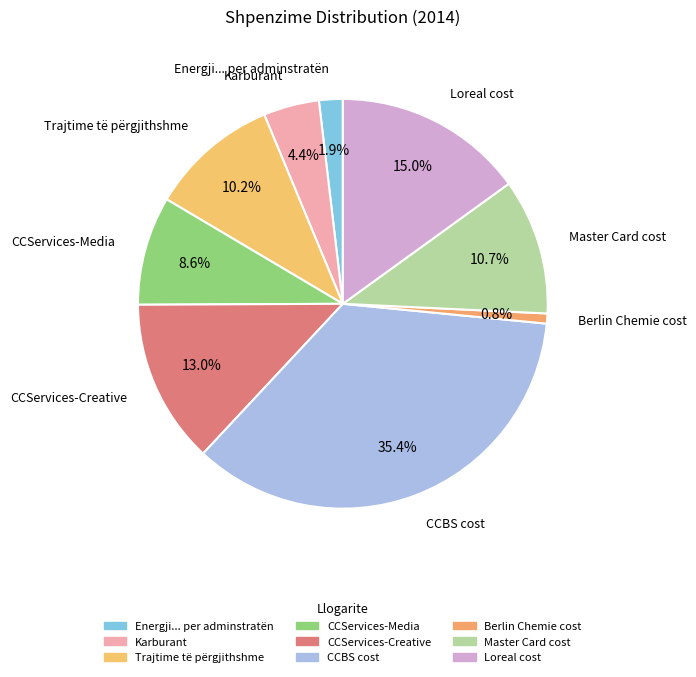

What is the ratio of the value at CCServices-Creative to the value at Master Card cost?

1.2